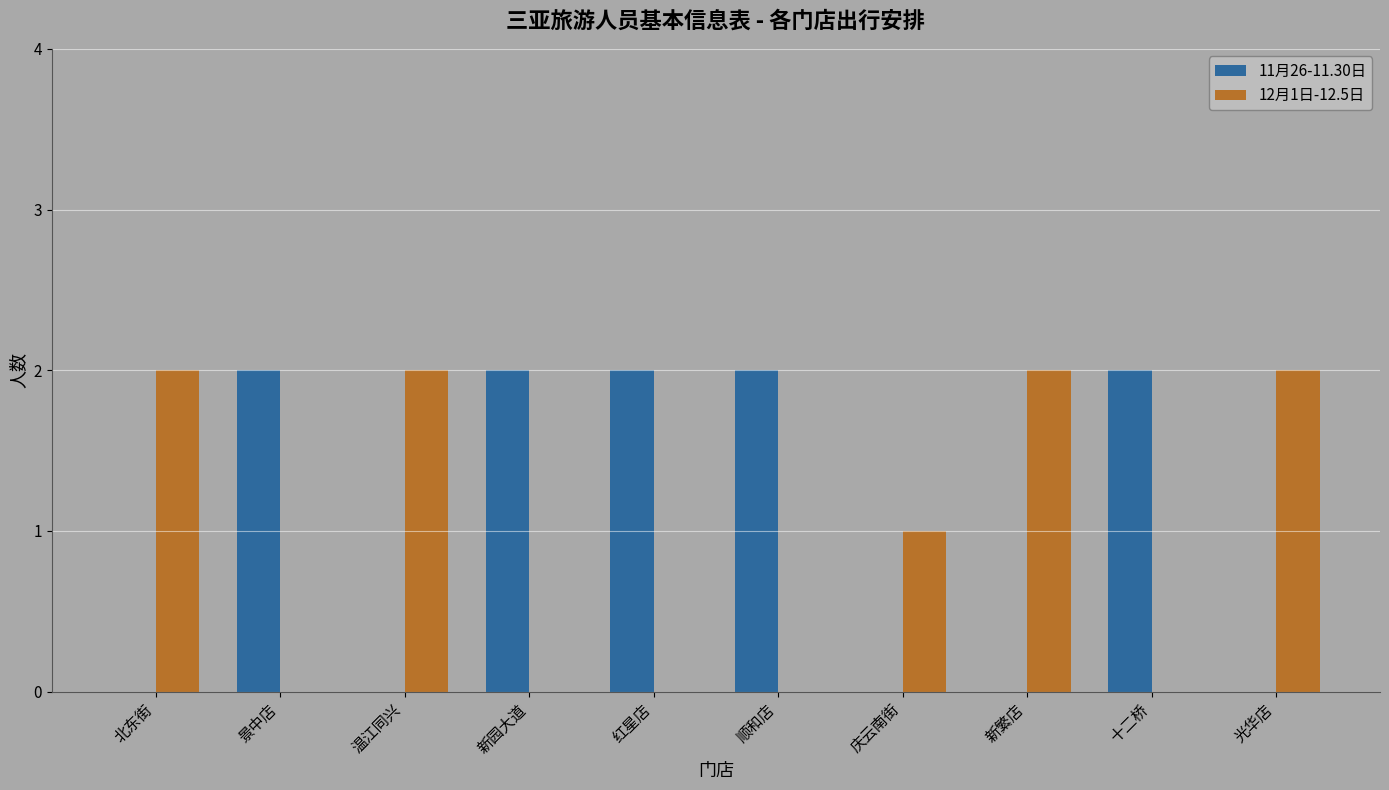

The value of 11月26-11.30日 at 庆云南街 is 0. True or false?

True